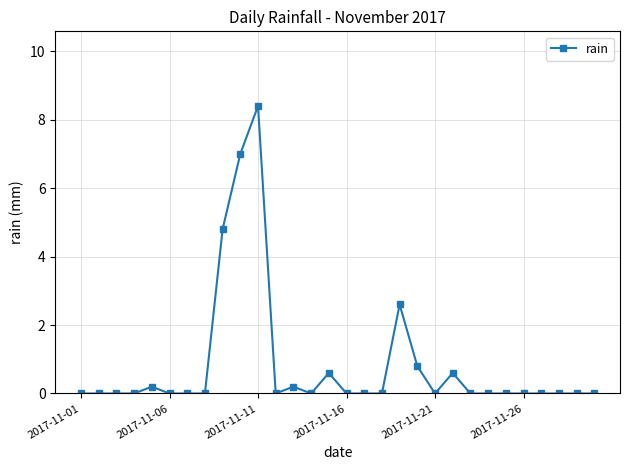

What is the difference between the second highest and minimum values?

7.0